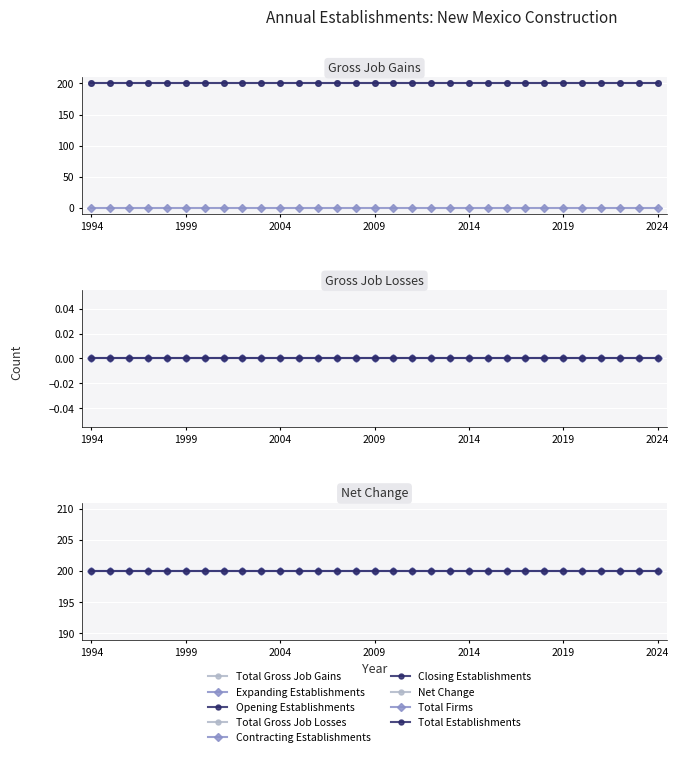

Rank the series at 2021 from highest to lowest value.

Total Gross Job Gains, Opening Establishments, Expanding Establishments, Total Gross Job Losses, Contracting Establishments, Closing Establishments